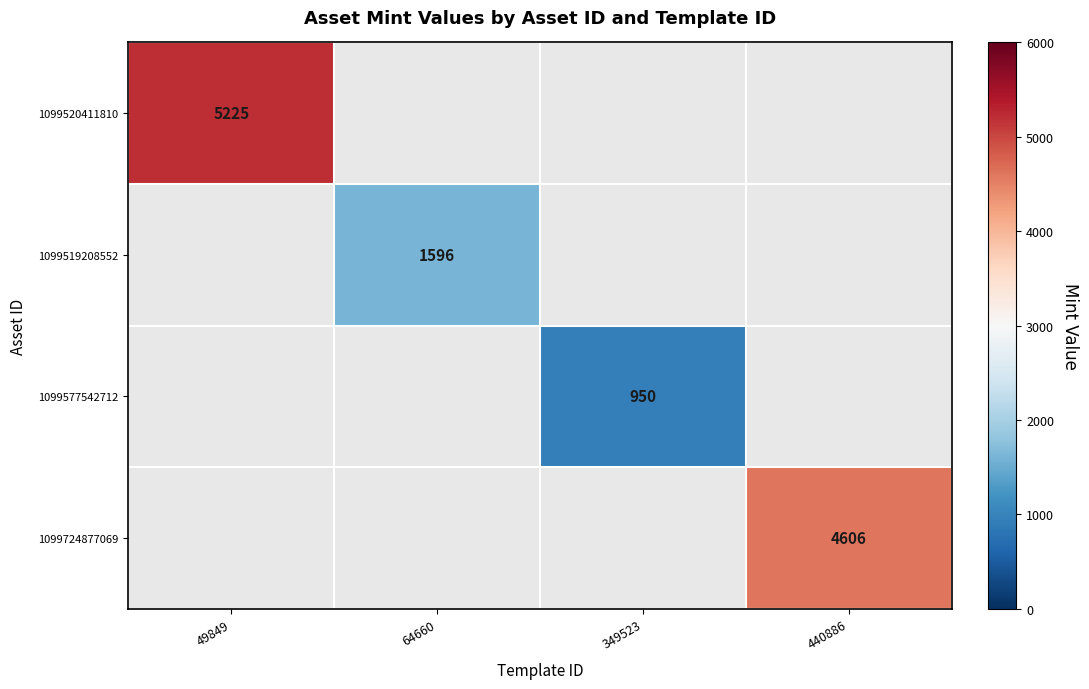

True or false: 1099520411810 has a value of 5225 at 49849.

True